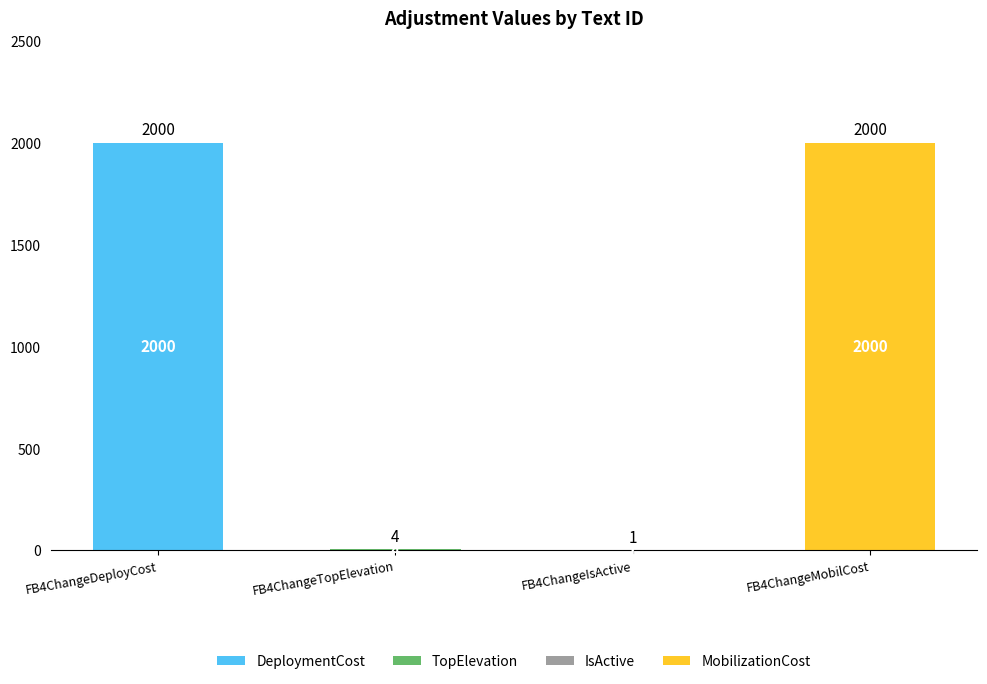

How many series are shown in this chart?

4